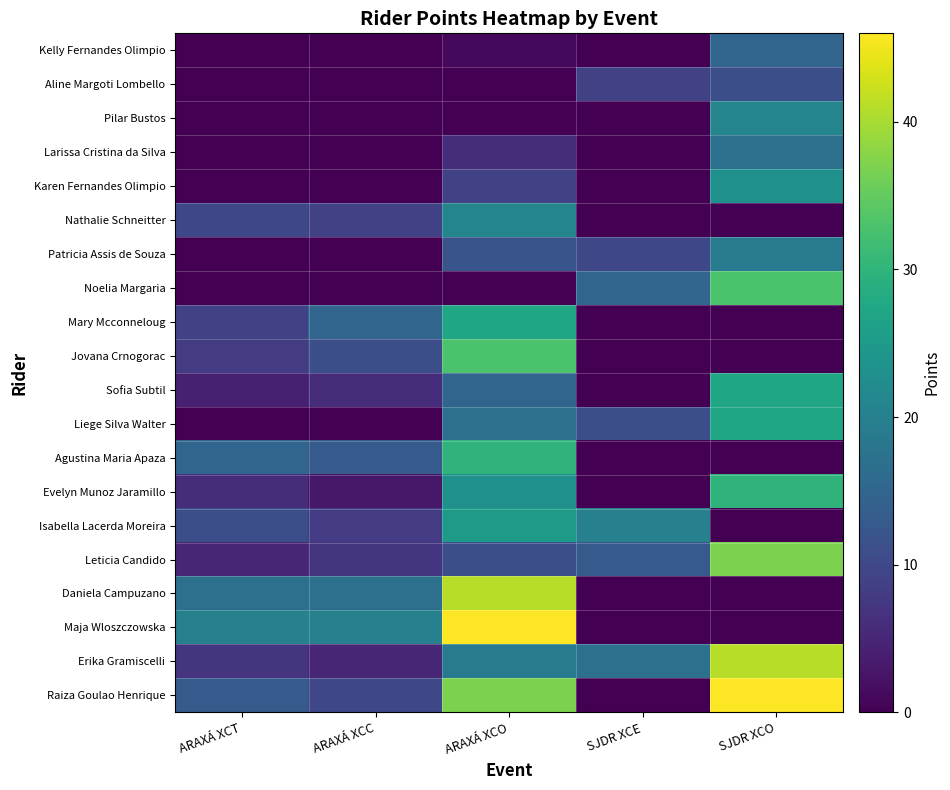

Reading left to right, what are all the values shown in this chart?

Raiza Goulao Henrique: ARAXÁ XCT=13	ARAXÁ XCC=10	ARAXÁ XCO=37	SJDR XCE=0	SJDR XCO=46
Erika Gramiscelli: ARAXÁ XCT=7	ARAXÁ XCC=5	ARAXÁ XCO=19	SJDR XCE=17	SJDR XCO=41
Maja Wloszczowska: ARAXÁ XCT=20	ARAXÁ XCC=20	ARAXÁ XCO=46	SJDR XCE=0	SJDR XCO=0
Daniela Campuzano: ARAXÁ XCT=17	ARAXÁ XCC=17	ARAXÁ XCO=41	SJDR XCE=0	SJDR XCO=0
Leticia Candido: ARAXÁ XCT=5	ARAXÁ XCC=7	ARAXÁ XCO=11	SJDR XCE=13	SJDR XCO=37
Isabella Lacerda Moreira: ARAXÁ XCT=11	ARAXÁ XCC=8	ARAXÁ XCO=25	SJDR XCE=20	SJDR XCO=0
Evelyn Munoz Jaramillo: ARAXÁ XCT=6	ARAXÁ XCC=3	ARAXÁ XCO=23	SJDR XCE=0	SJDR XCO=30
Agustina Maria Apaza: ARAXÁ XCT=15	ARAXÁ XCC=13	ARAXÁ XCO=30	SJDR XCE=0	SJDR XCO=0
Liege Silva Walter: ARAXÁ XCT=0	ARAXÁ XCC=0	ARAXÁ XCO=17	SJDR XCE=11	SJDR XCO=27
Sofia Subtil: ARAXÁ XCT=4	ARAXÁ XCC=6	ARAXÁ XCO=15	SJDR XCE=0	SJDR XCO=27
Jovana Crnogorac: ARAXÁ XCT=8	ARAXÁ XCC=11	ARAXÁ XCO=33	SJDR XCE=0	SJDR XCO=0
Mary Mcconneloug: ARAXÁ XCT=9	ARAXÁ XCC=15	ARAXÁ XCO=27	SJDR XCE=0	SJDR XCO=0
Noelia Margaria: ARAXÁ XCT=0	ARAXÁ XCC=0	ARAXÁ XCO=0	SJDR XCE=15	SJDR XCO=33
Patricia Assis de Souza: ARAXÁ XCT=0	ARAXÁ XCC=0	ARAXÁ XCO=12	SJDR XCE=10	SJDR XCO=19
Nathalie Schneitter: ARAXÁ XCT=10	ARAXÁ XCC=9	ARAXÁ XCO=21	SJDR XCE=0	SJDR XCO=0
Karen Fernandes Olimpio: ARAXÁ XCT=0	ARAXÁ XCC=0	ARAXÁ XCO=9	SJDR XCE=0	SJDR XCO=23
Larissa Cristina da Silva: ARAXÁ XCT=0	ARAXÁ XCC=0	ARAXÁ XCO=6	SJDR XCE=0	SJDR XCO=17
Pilar Bustos: ARAXÁ XCT=0	ARAXÁ XCC=0	ARAXÁ XCO=0	SJDR XCE=0	SJDR XCO=21
Aline Margoti Lombello: ARAXÁ XCT=0	ARAXÁ XCC=0	ARAXÁ XCO=0	SJDR XCE=9	SJDR XCO=11
Kelly Fernandes Olimpio: ARAXÁ XCT=0	ARAXÁ XCC=0	ARAXÁ XCO=1	SJDR XCE=0	SJDR XCO=15